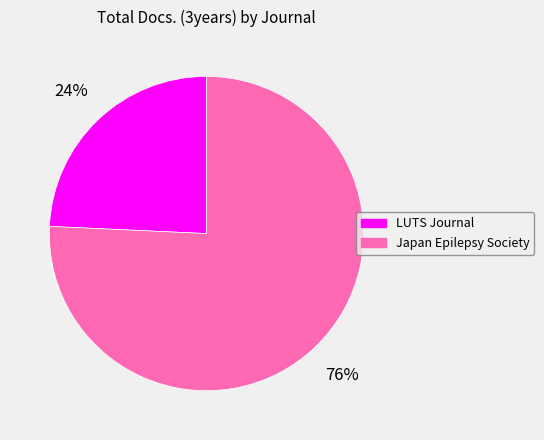

To the nearest percent, what is the combined percentage of Japan Epilepsy Society and LUTS Journal?

100%